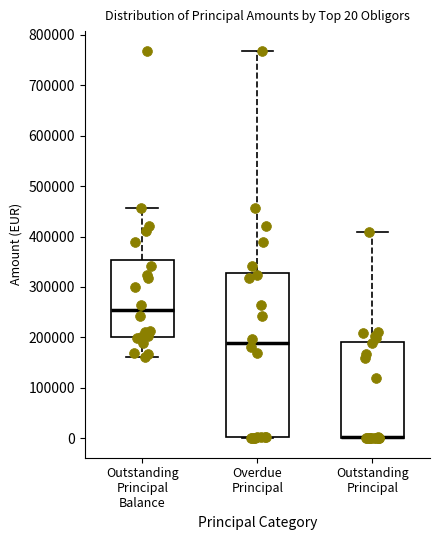

Comparing the boxes themselves (not the whiskers), which one is the tallest?

Overdue Principal